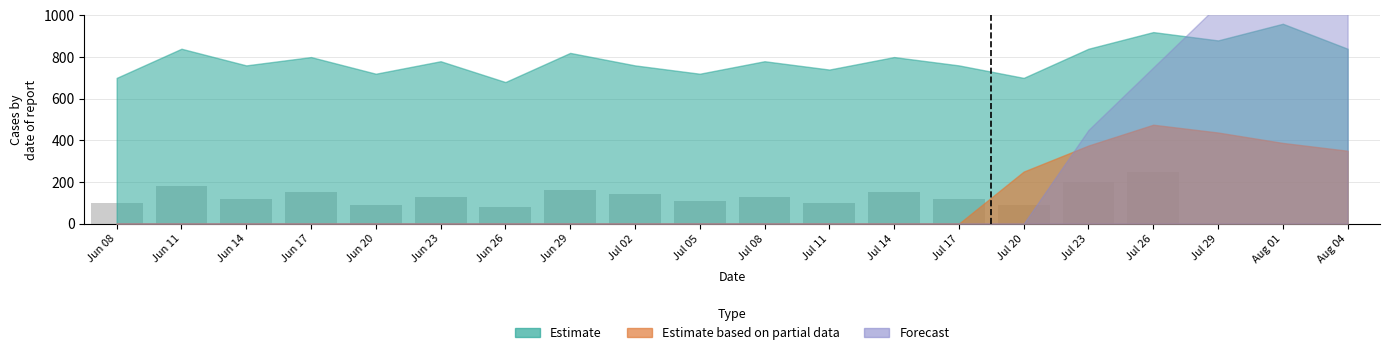

What is the ratio of the value at Jul 26 to the value at Jul 14?

1.7